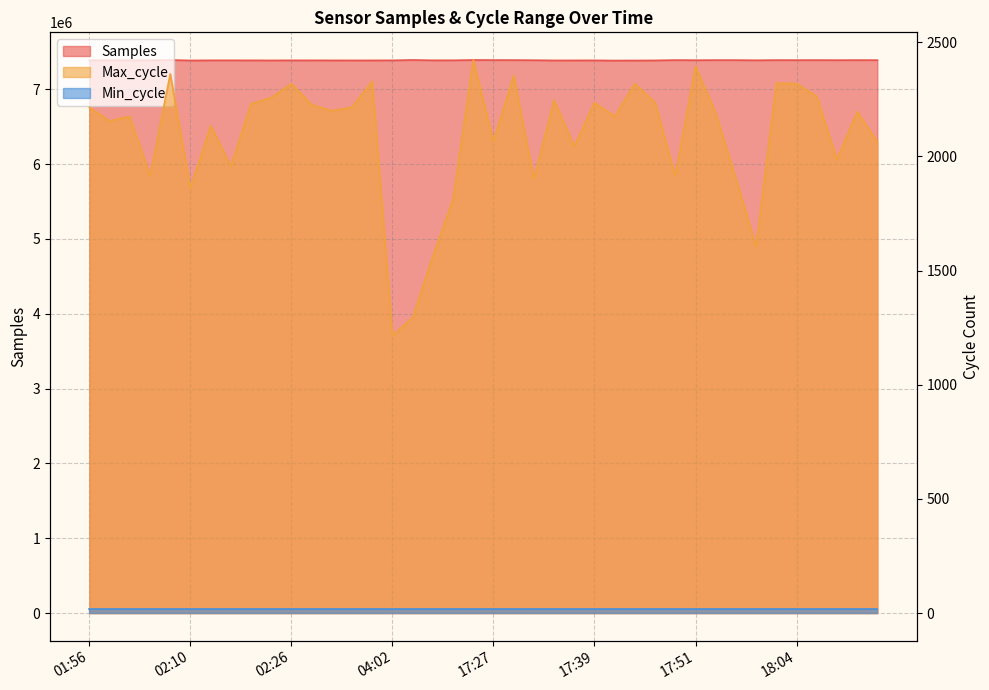

True or false: Max_cycle has a value of 3328 at 18:06.

False